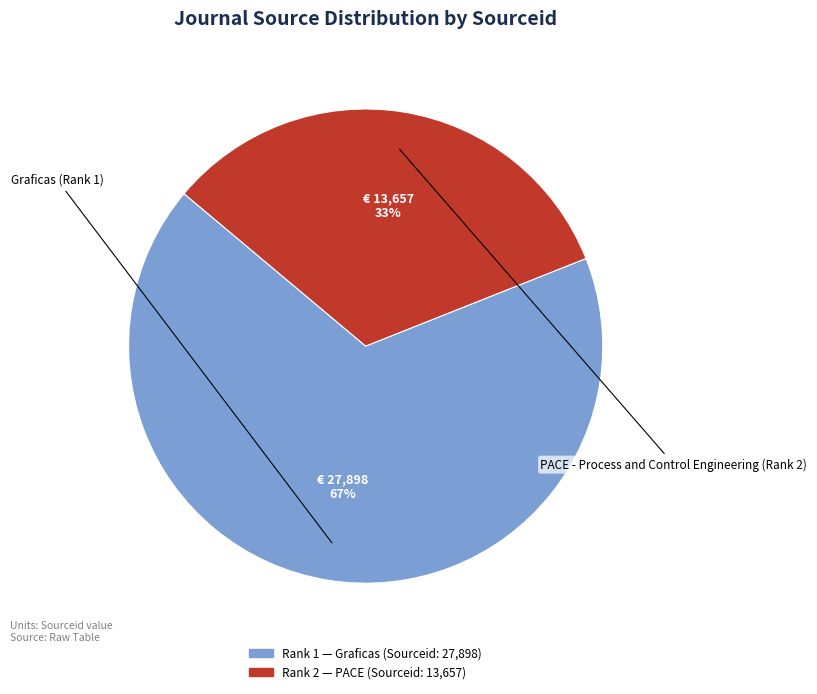

To the nearest percent, what is the average slice percentage?

50%